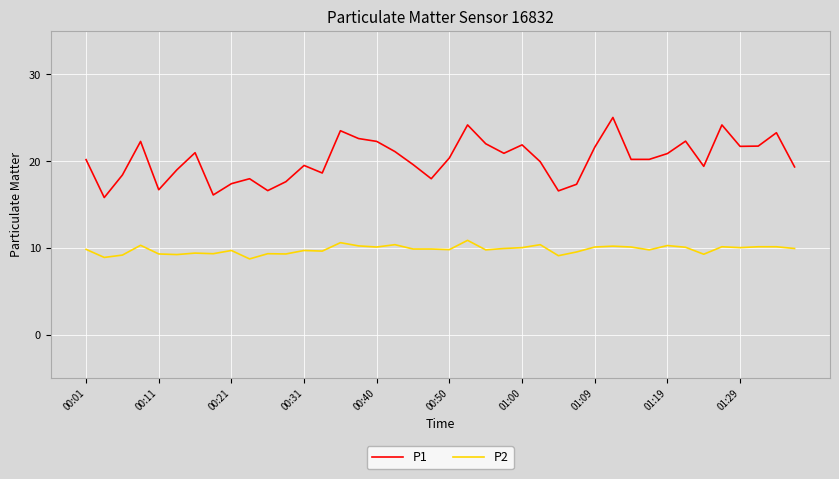

True or false: P2 and P1 cross at least once.

False